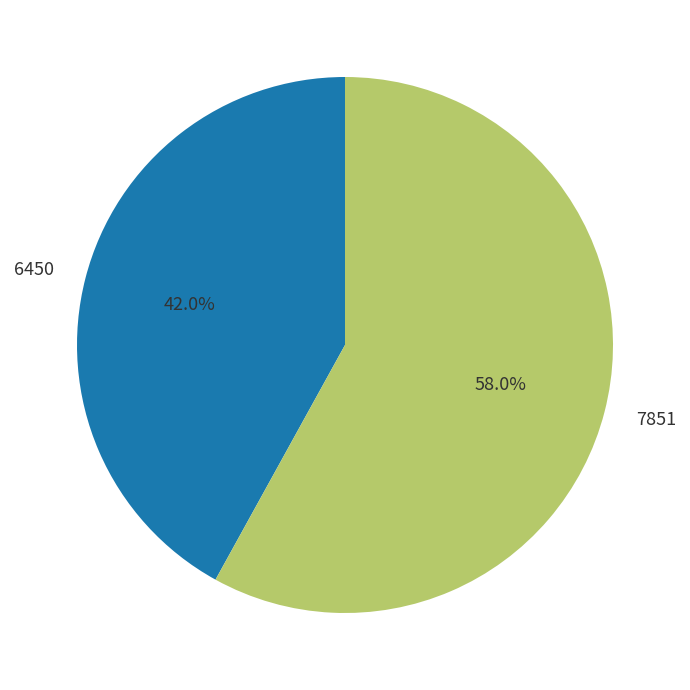

What percentage is the 6450 slice, to the nearest percent?

42%